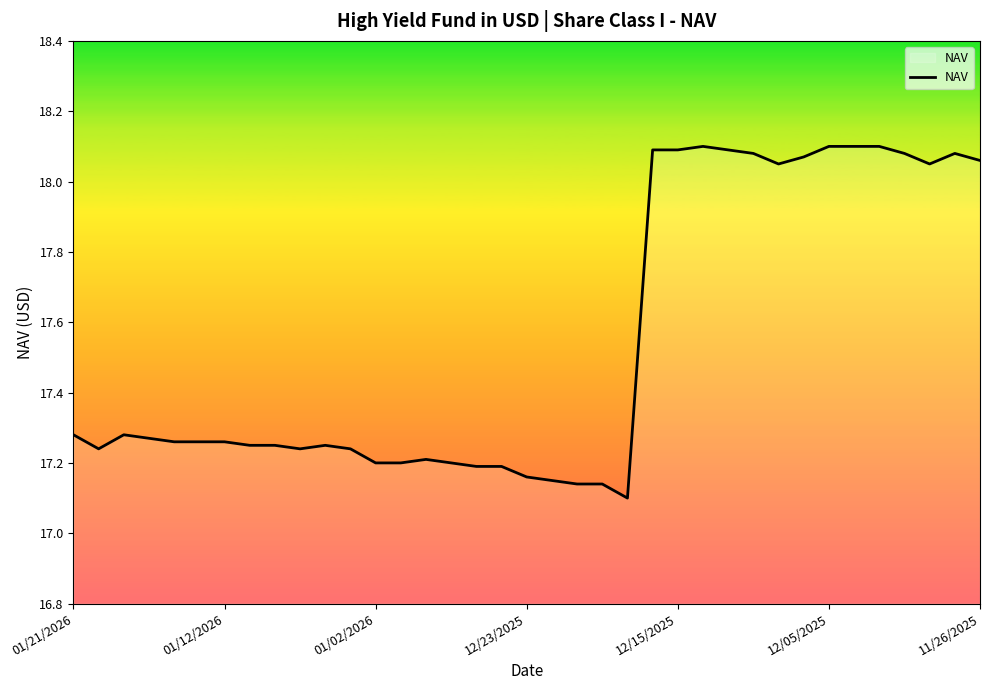

What is the difference between the maximum and minimum values?

1.0